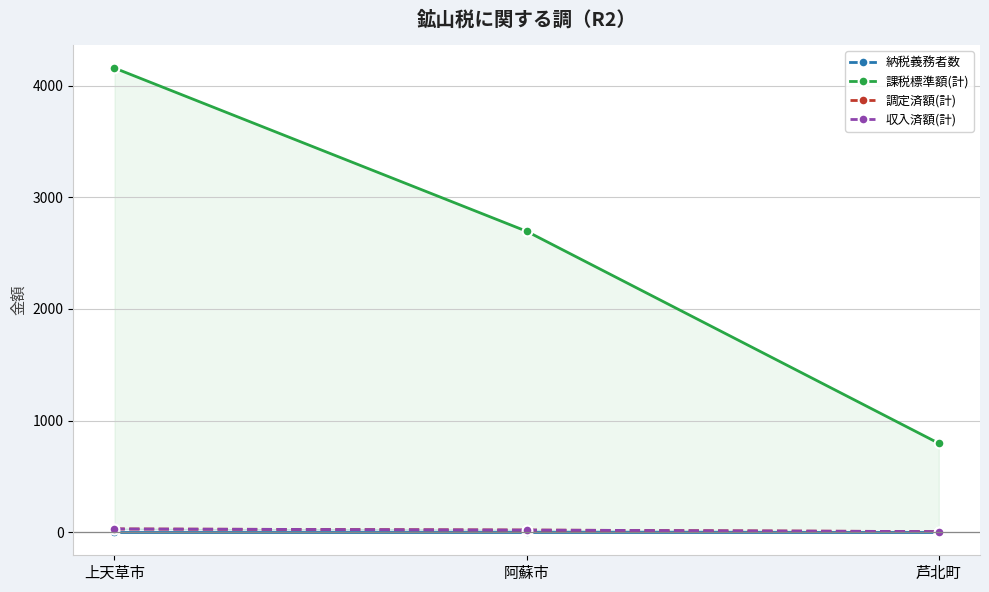

Between 芦北町 and 阿蘇市, which is larger?

芦北町